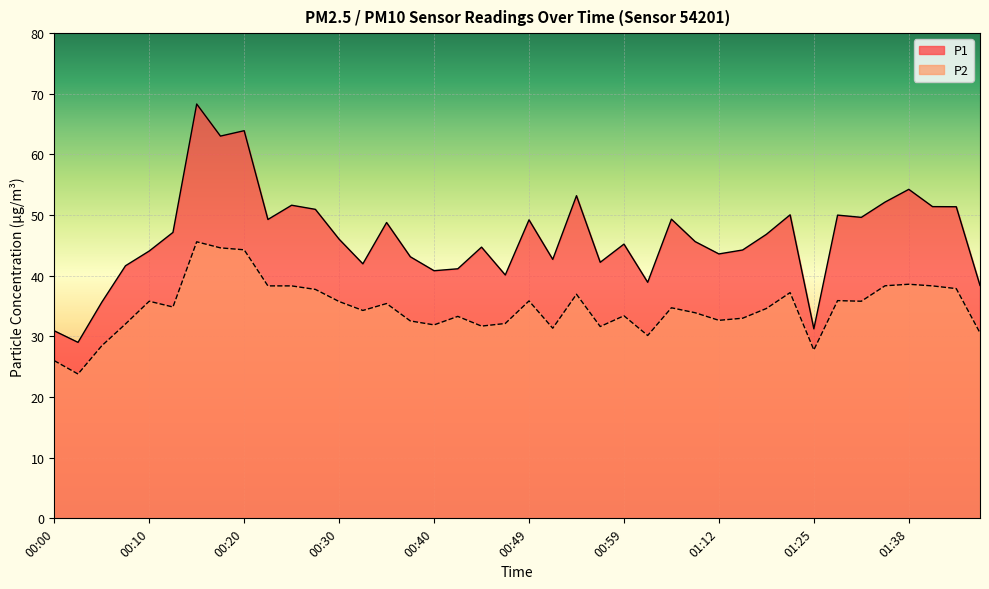

What is the difference between the second highest and minimum values in the P1 series?

34.9